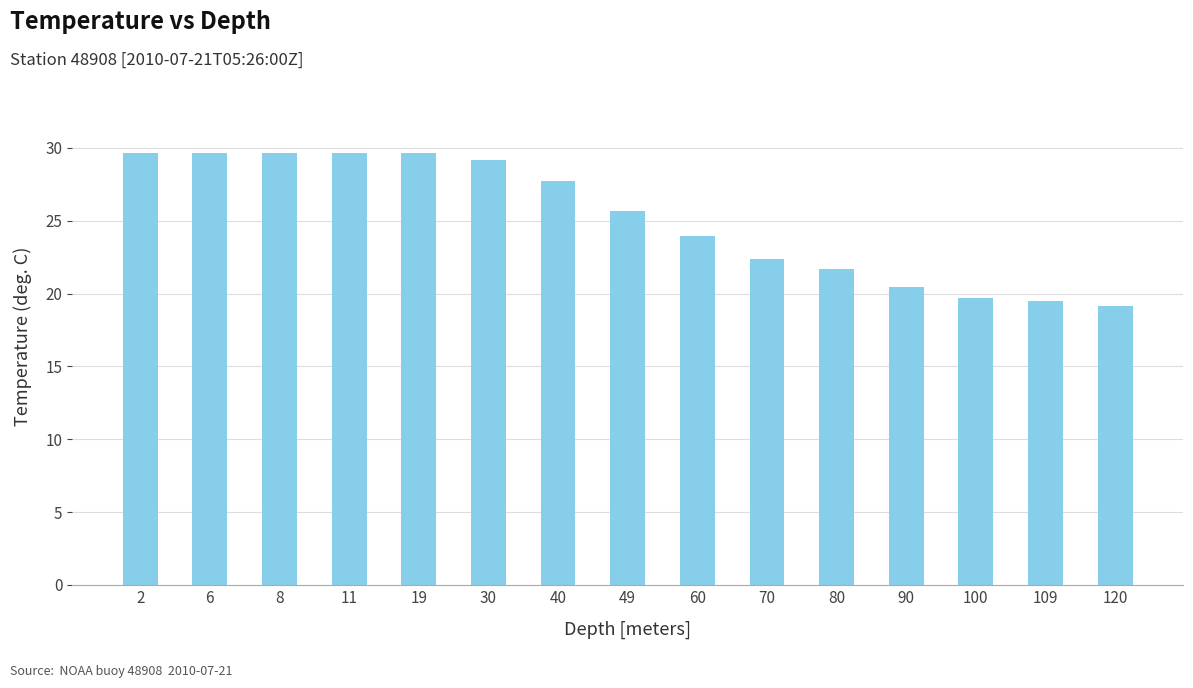

The chart shows a value of 25.6 at 49. True or false?

True